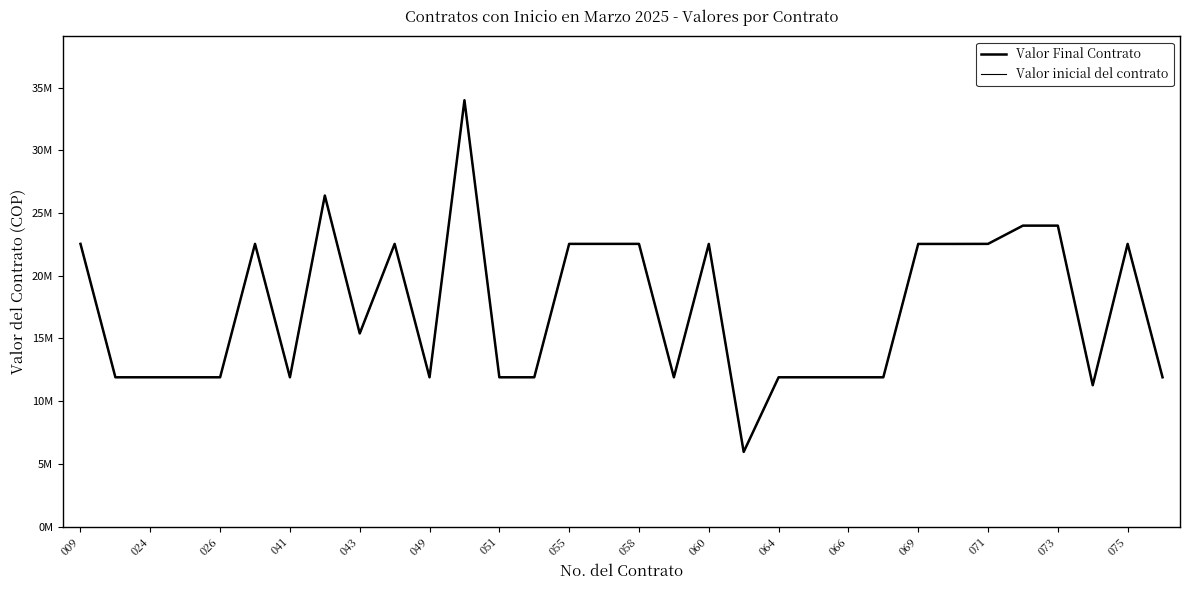

Does the chart have visible grid lines?

No